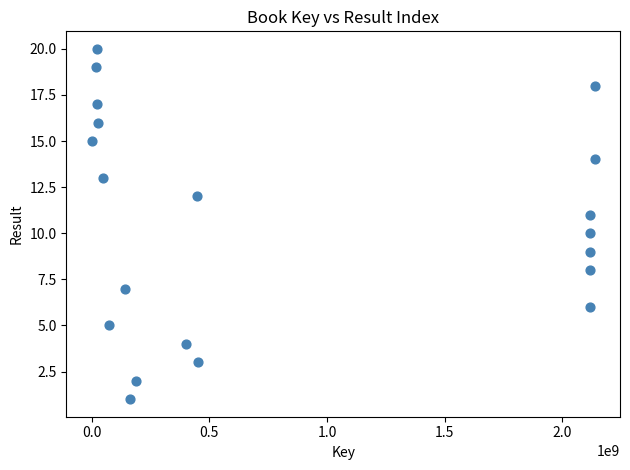

What is the range of Y values (max minus min)?

19